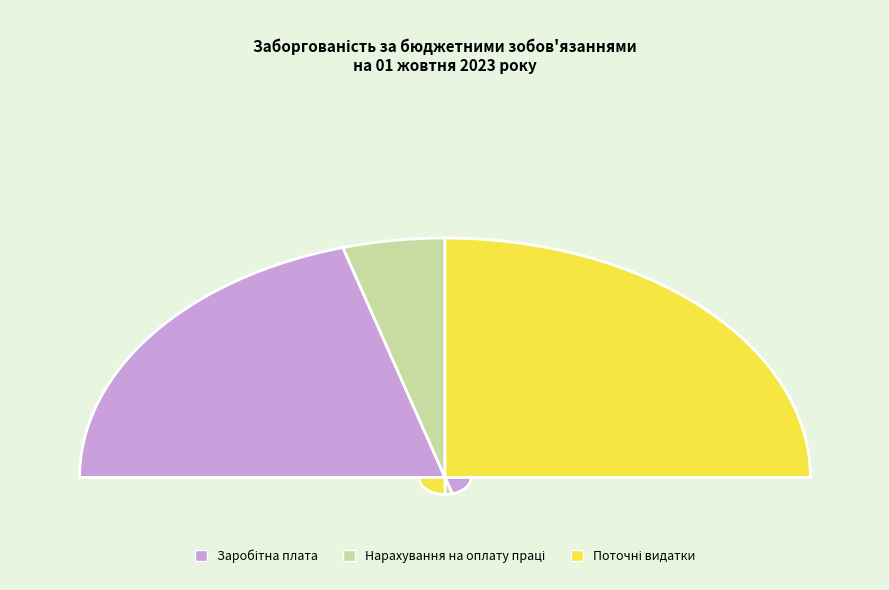

How many slices are in this pie chart?

3